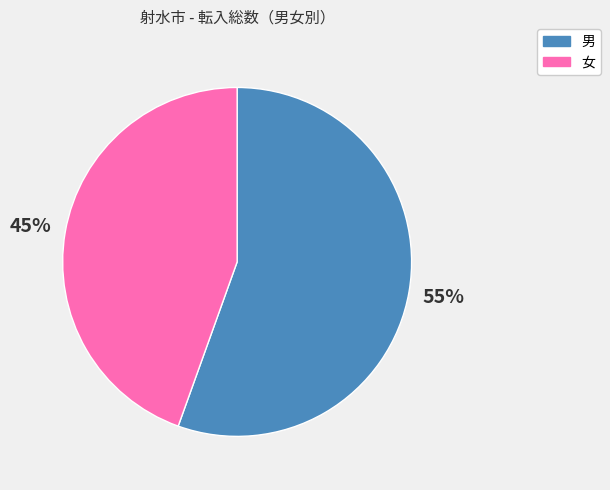

To the nearest percent, what percentage of the pie is 男?

55%